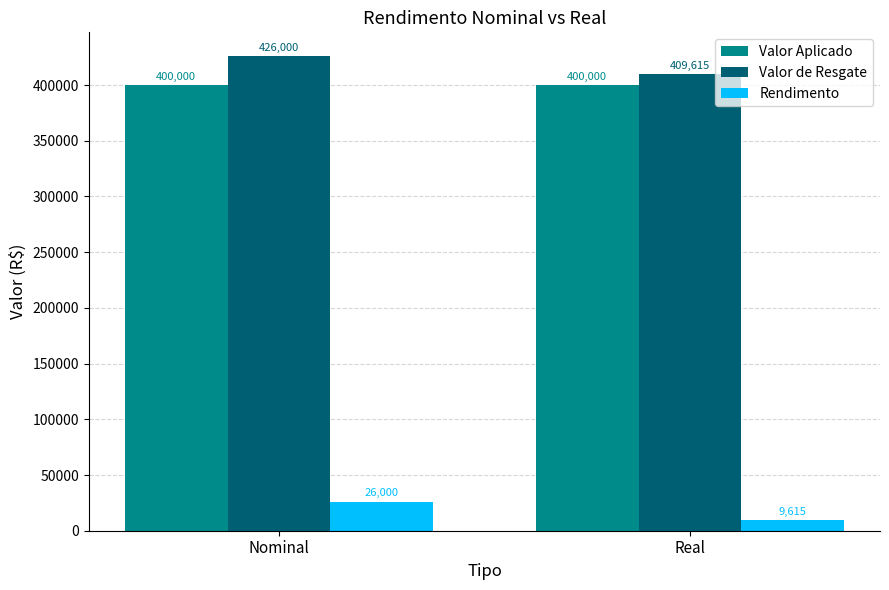

What is the difference between the highest and lowest values at Real?

400000.0